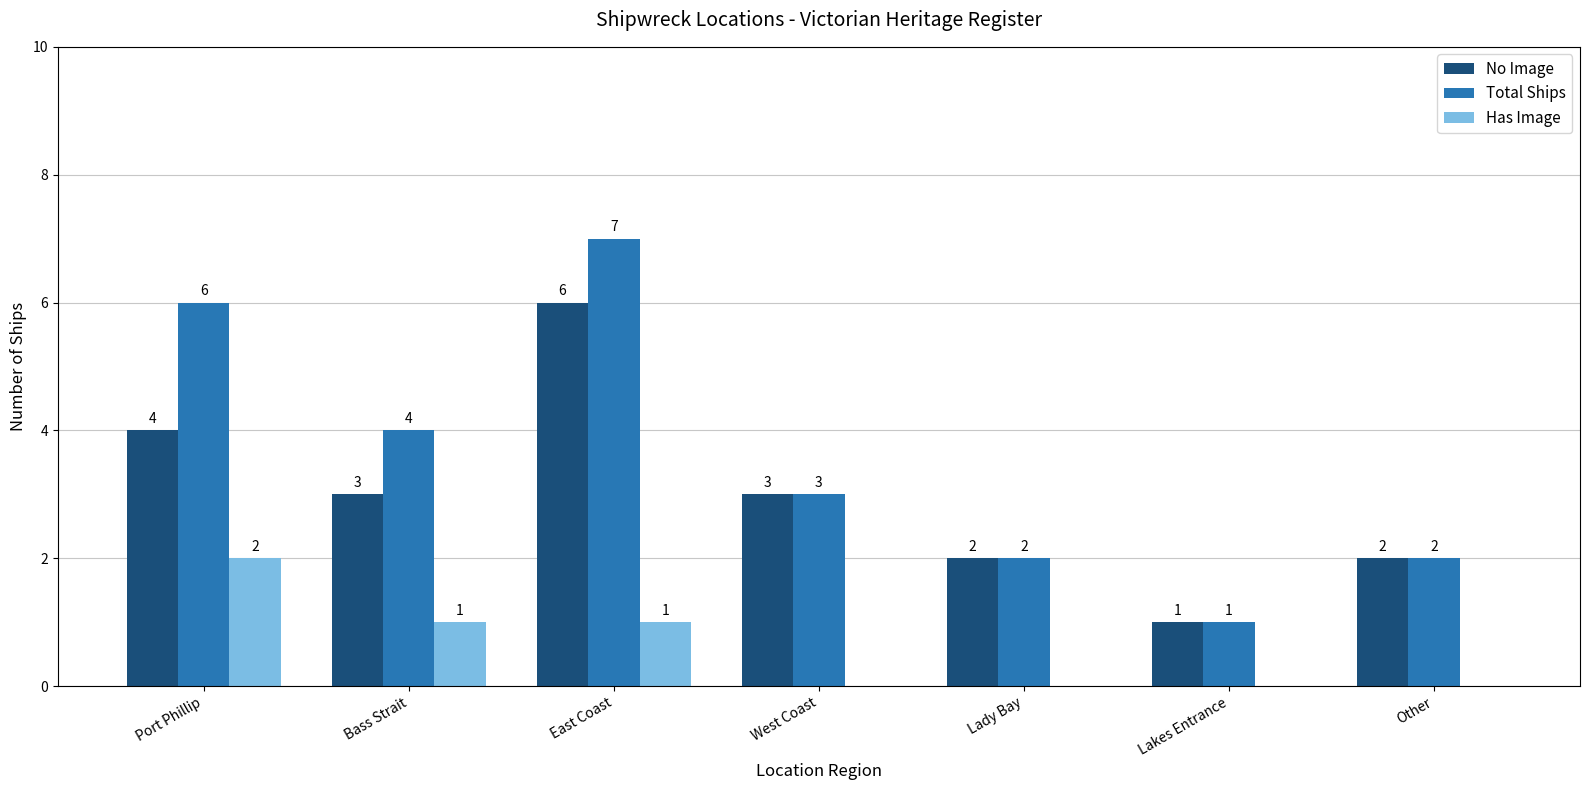

At which label does Total Ships reach its peak?

East Coast